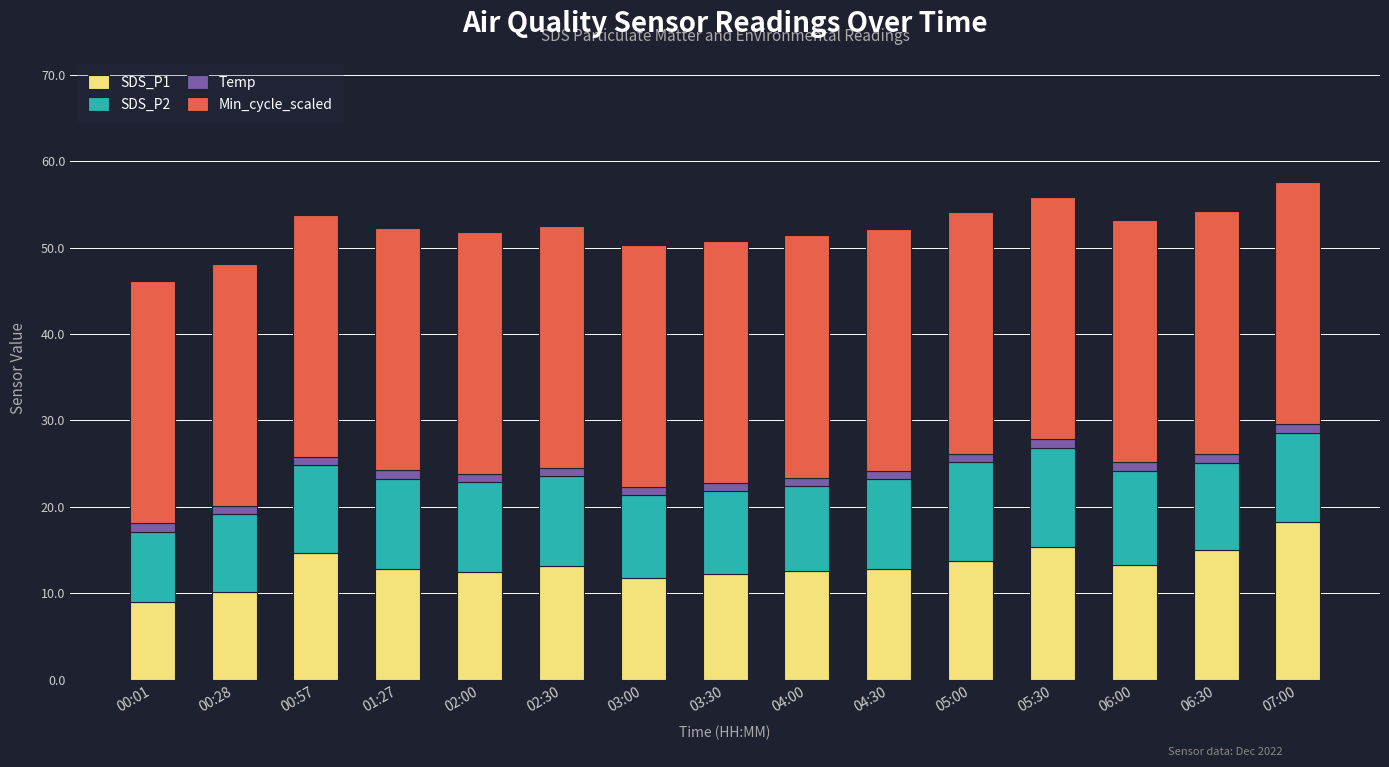

What is the minimum value for SDS_P1?

9.0